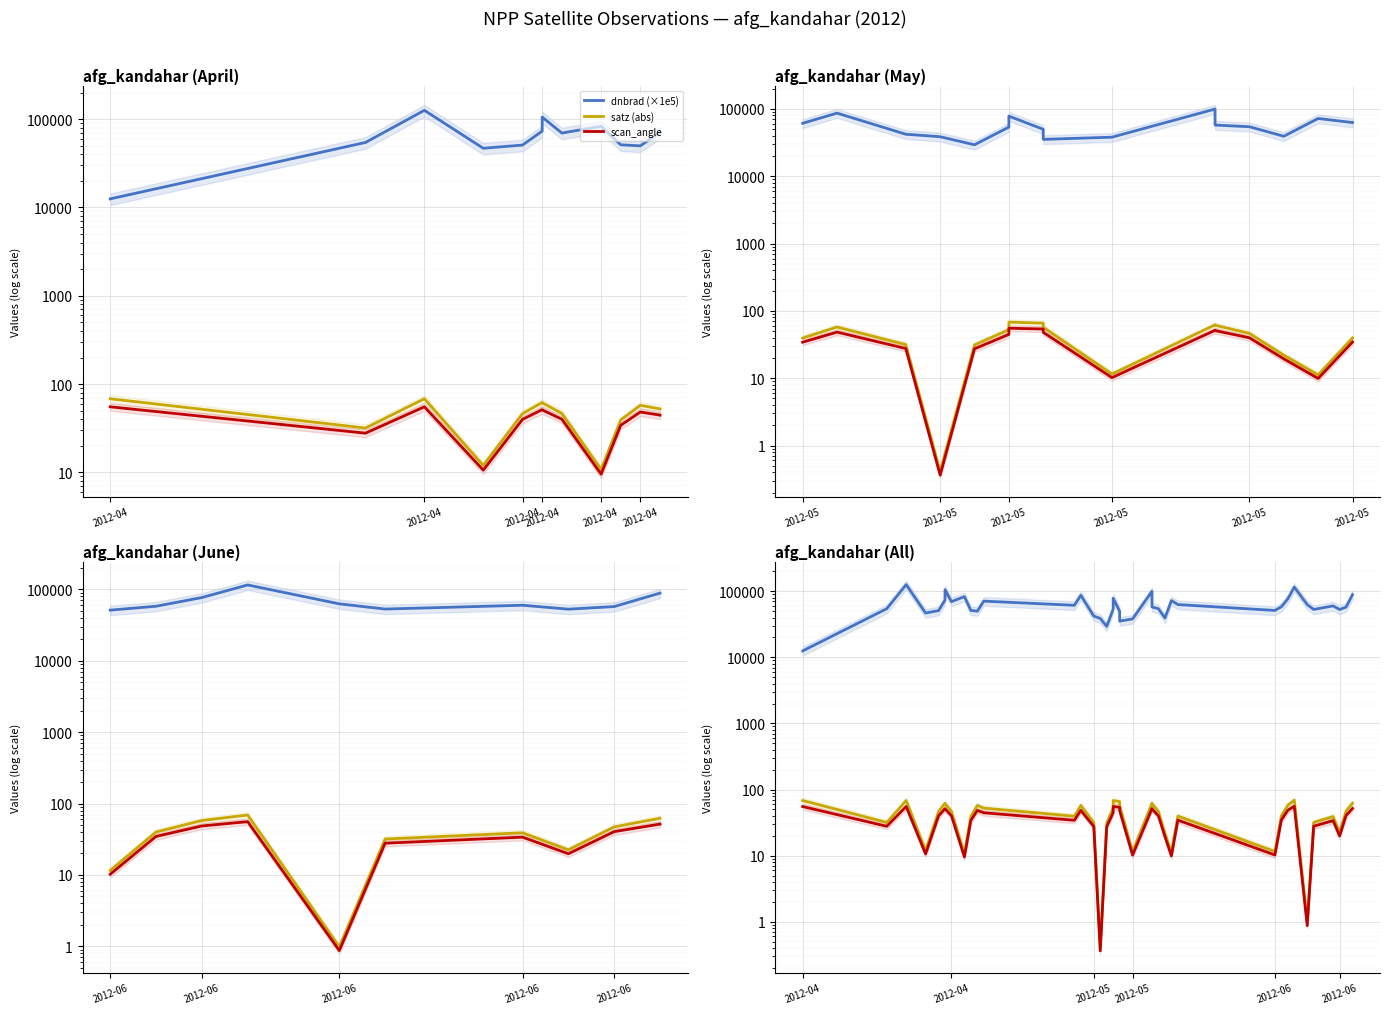

What is the difference between the maximum and minimum values in the satz (abs) series?

68.8